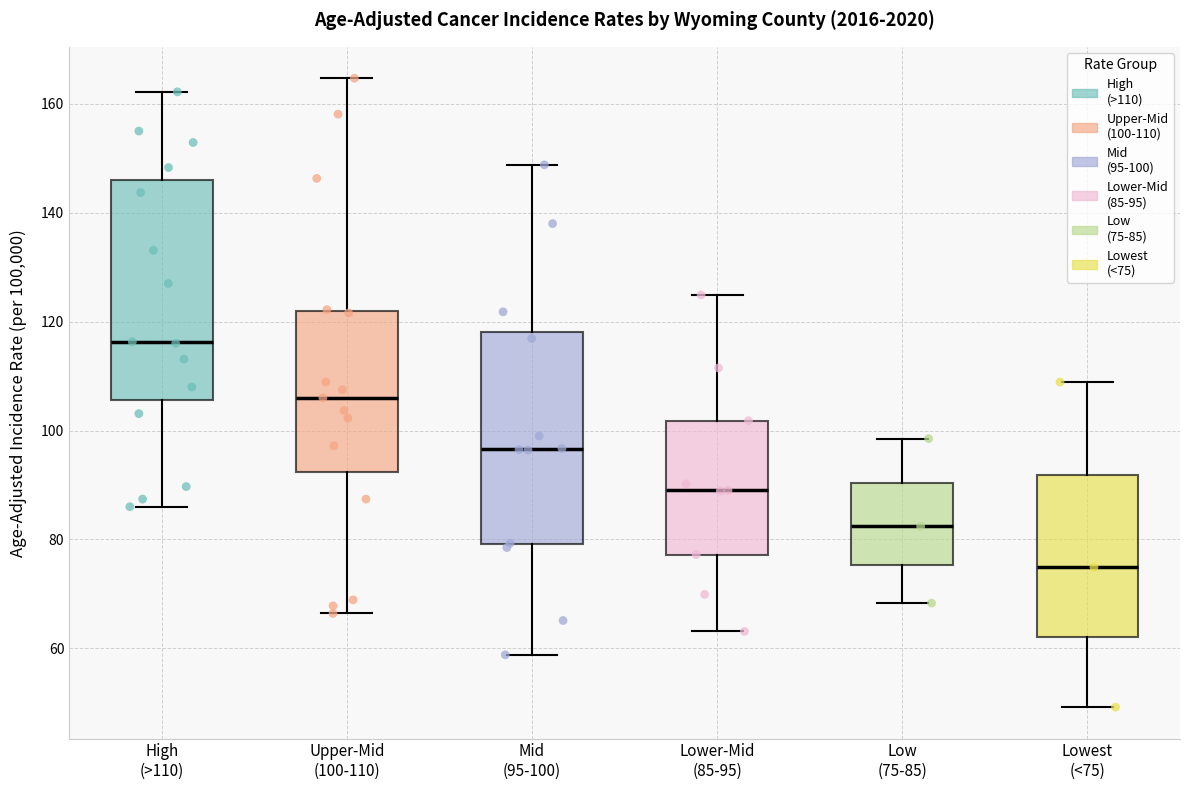

Reading left to right, read every box against the y-axis: the position of its median line, the range the box covers, and the ends of its whiskers. The values are not printed on the chart, so give them approximately, as read against the axis.

High (>110): median 116, box 106 to 146, whiskers 86 to 162
Upper-Mid (100-110): median 106, box 92 to 122, whiskers 66 to 164
Mid (95-100): median 96, box 80 to 118, whiskers 58 to 148
Lower-Mid (85-95): median 90, box 78 to 102, whiskers 64 to 124
Low (75-85): median 82, box 76 to 90, whiskers 68 to 98
Lowest (<75): median 74, box 62 to 92, whiskers 50 to 108